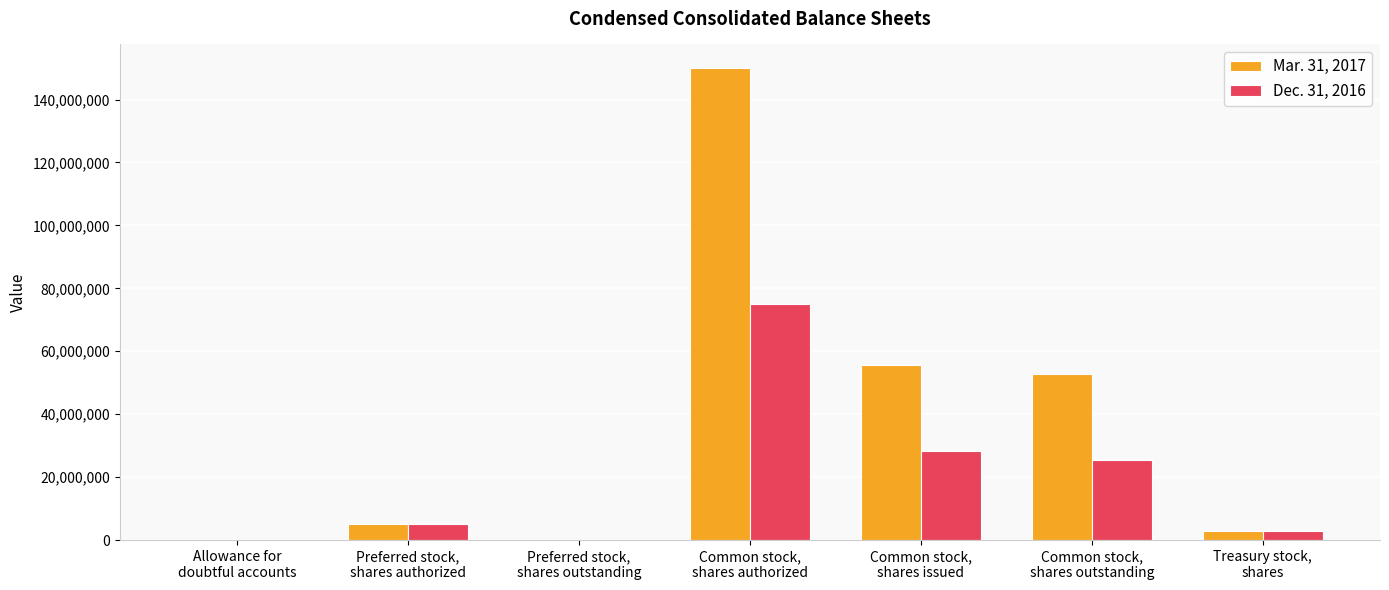

How many distinct data groups are displayed?

2